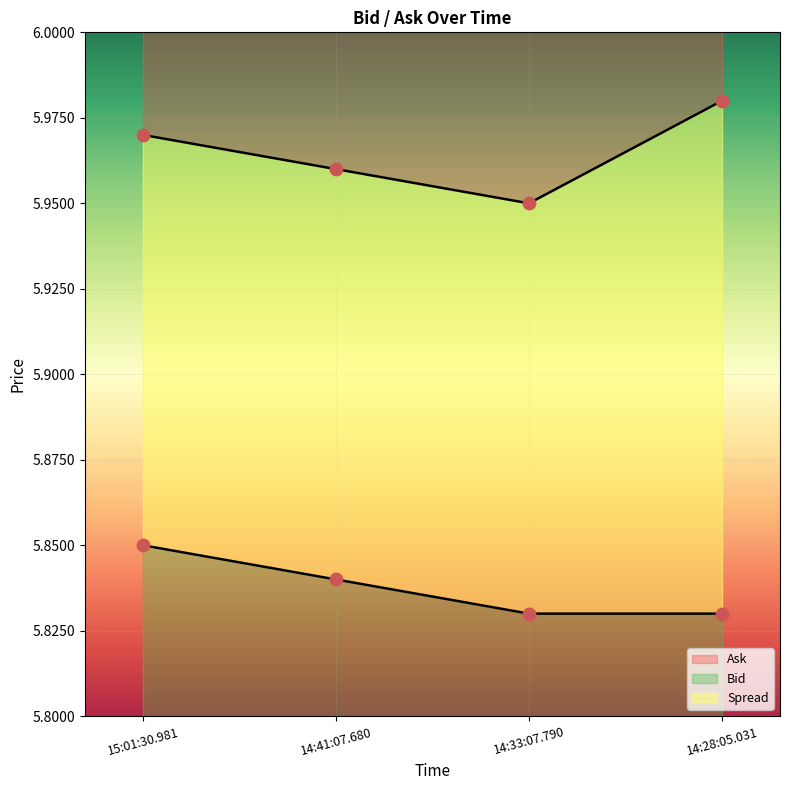

Which series has the widest spread of Y values?

Ask